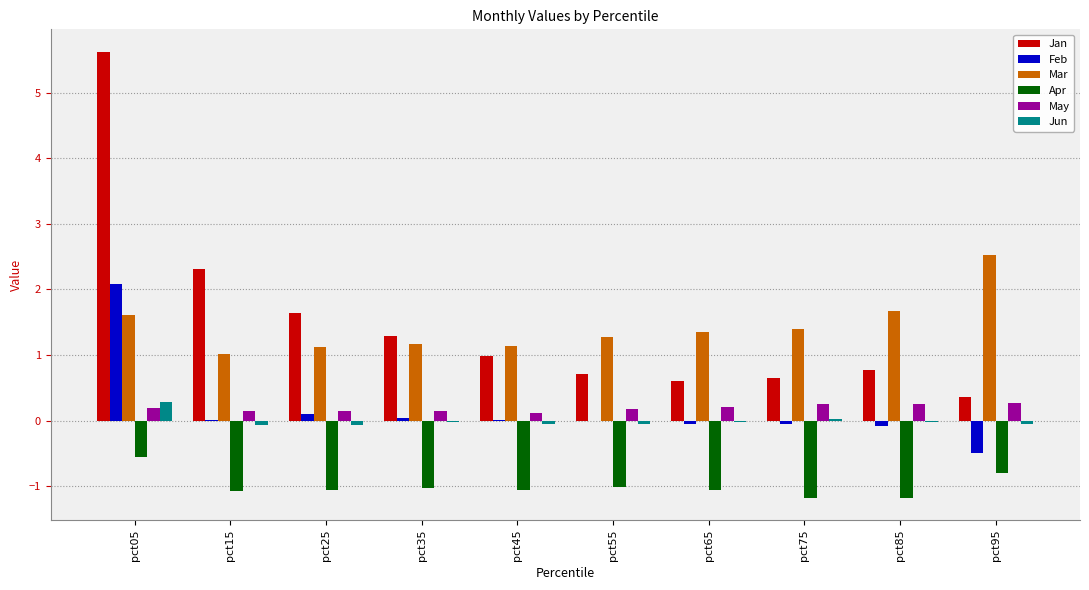

At which category is the sum across all series the highest?

pct05